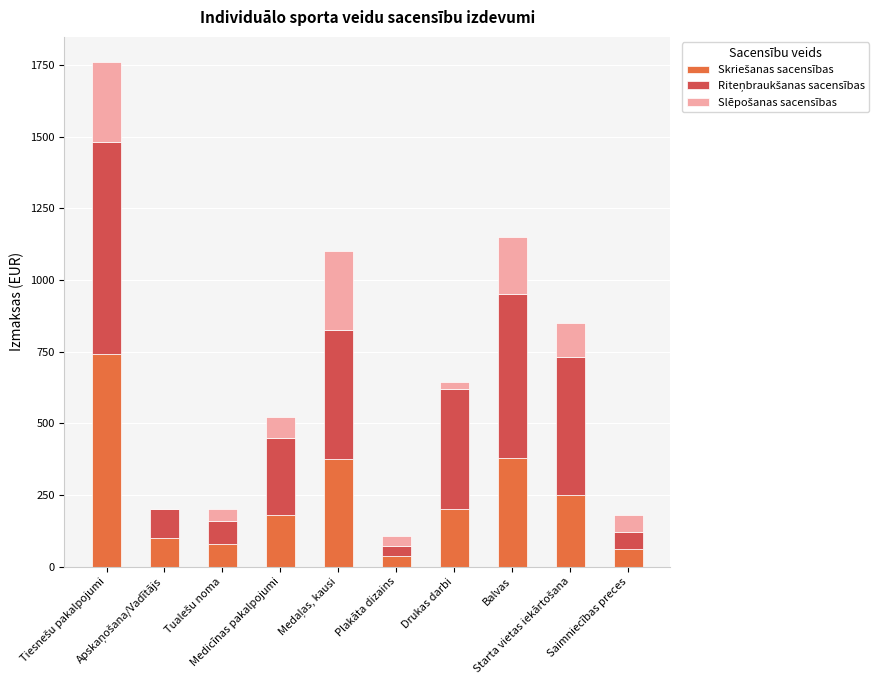

Count the number of data series in this chart.

3